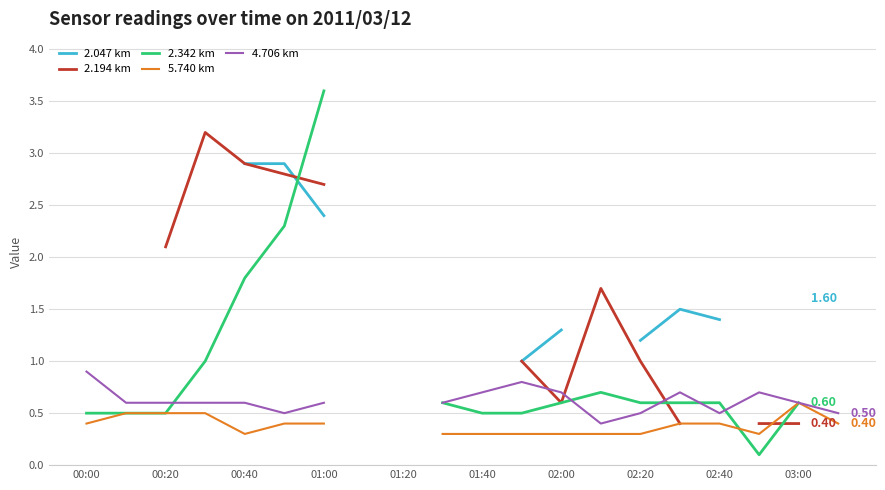

What is the minimum value for 5.740 km?

0.3